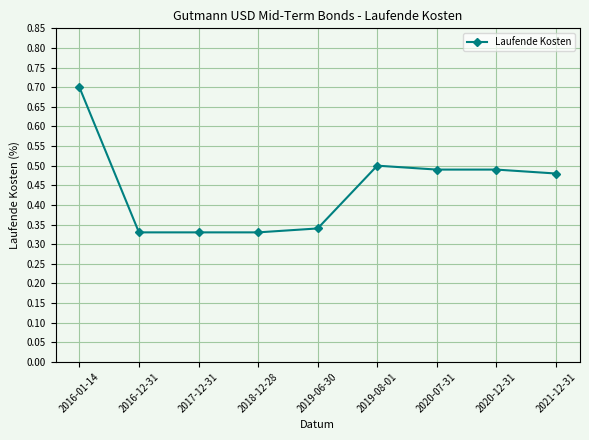

True or false: the data shows 0.5 at 2019-06-30.

False